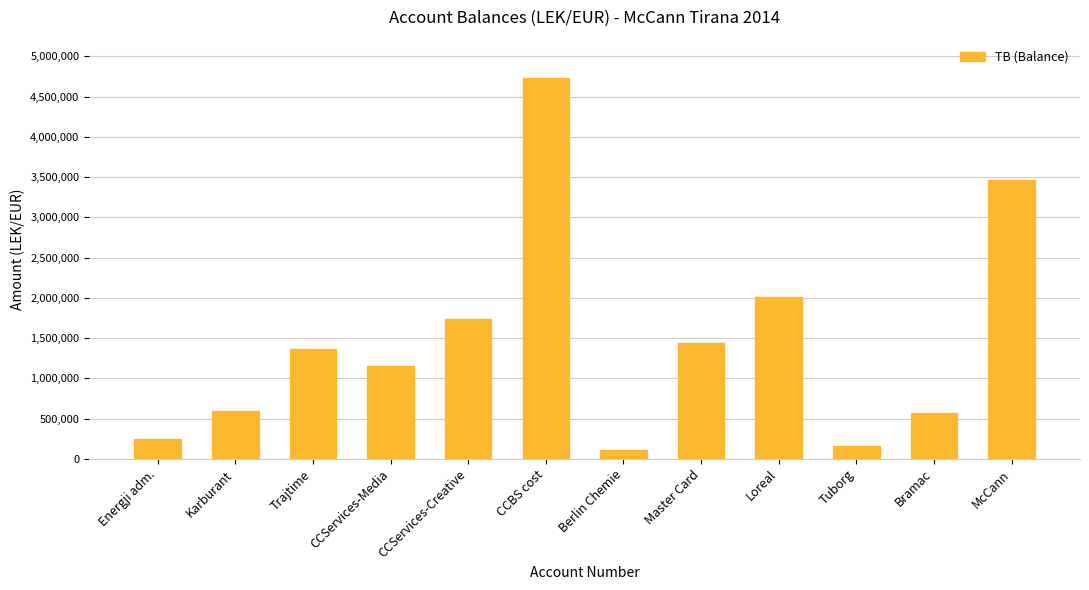

Count the number of values greater than 1366068.

6